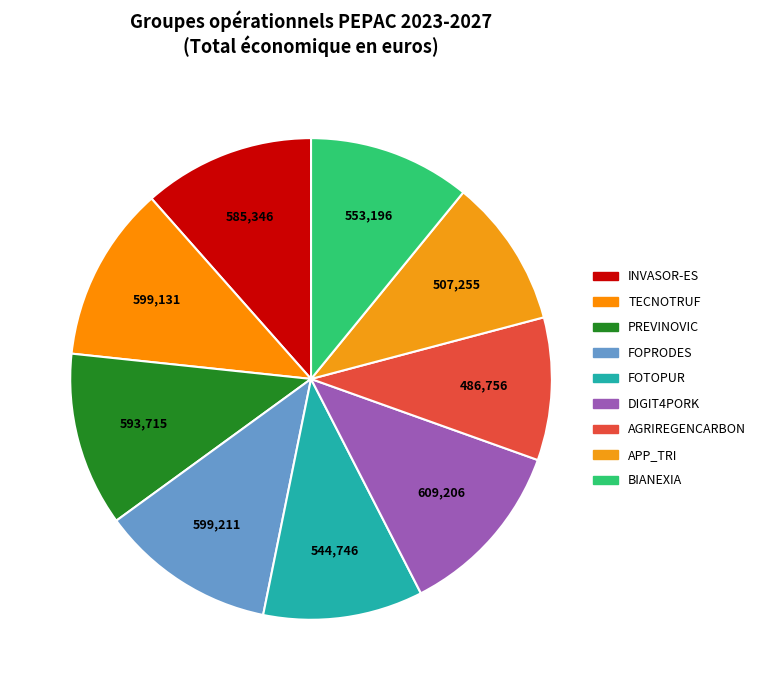

Count the number of slices in the pie.

9